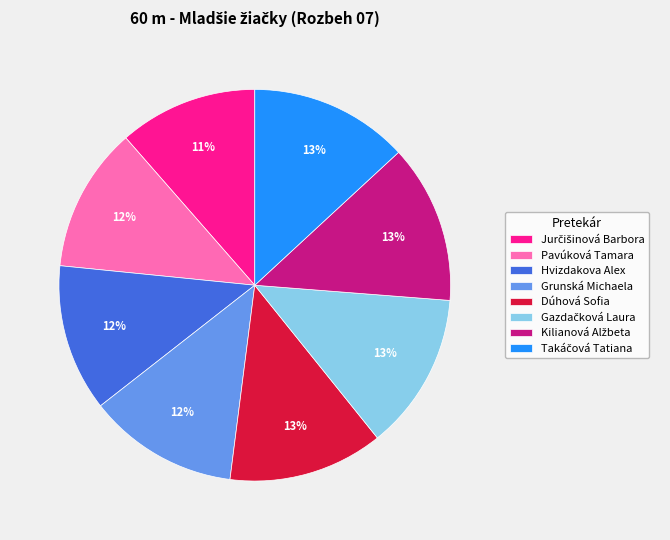

What percentage is the Pavúková Tamara slice, to the nearest percent?

12%